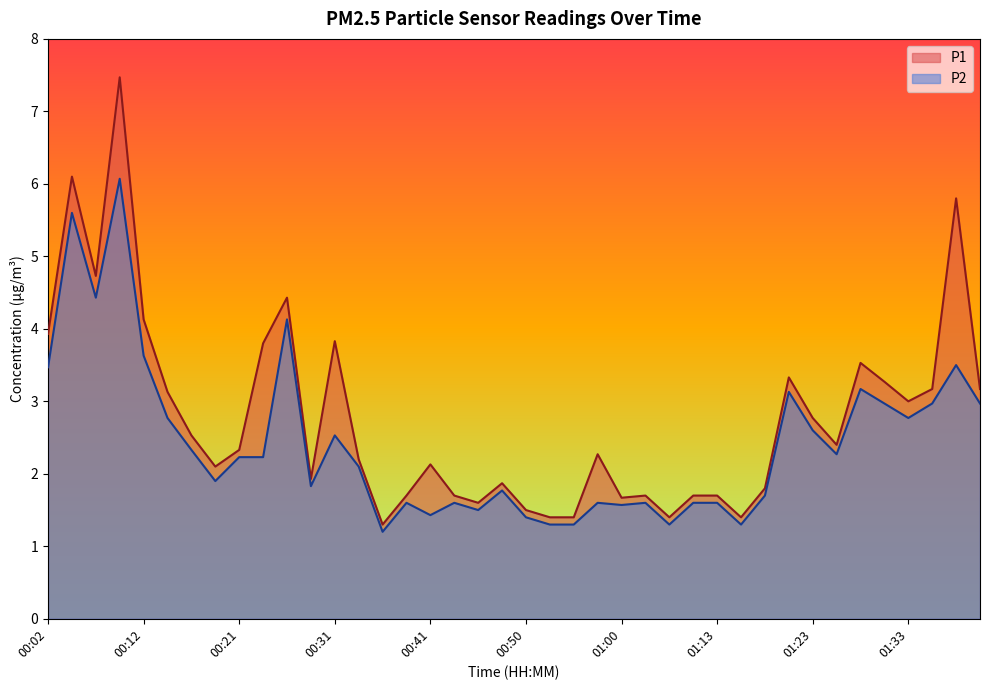

What is the minimum value for P2?

1.2